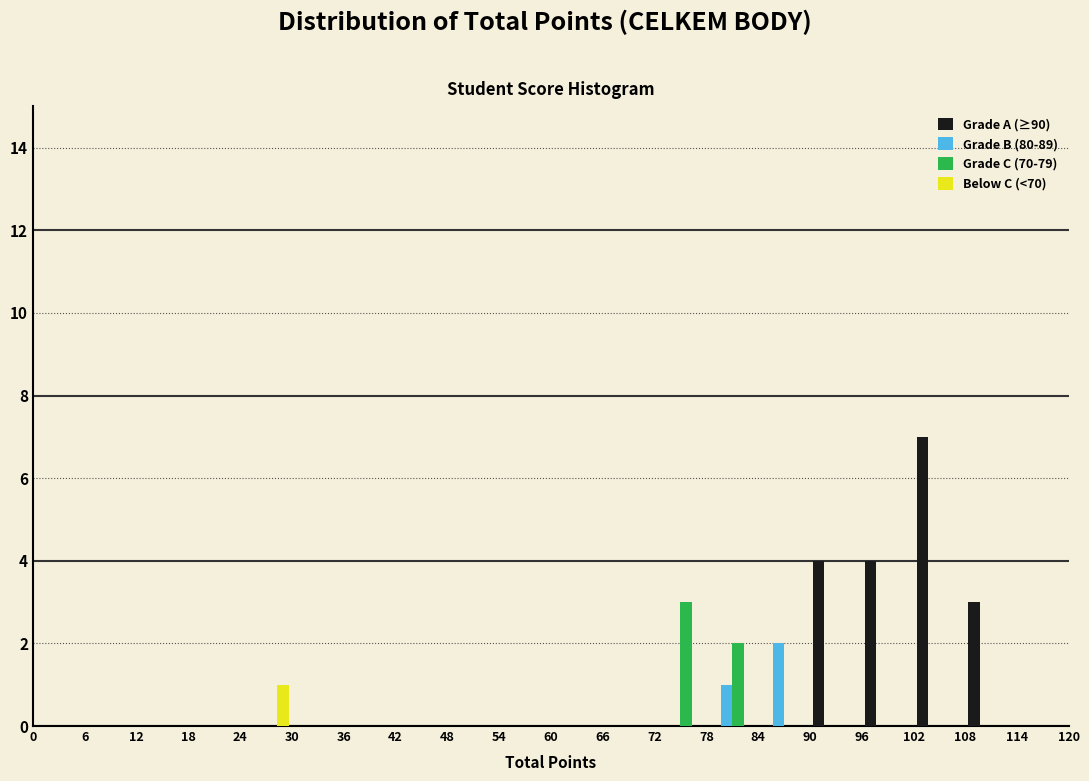

Reading left to right, transcribe this chart: for each range on the x-axis, give the height of each series' bar. The values are not printed on the chart, so give them approximately, as read against the axis.

0 to 6: Grade A (≥90)=0	Grade B (80-89)=0	Grade C (70-79)=0	Below C (<70)=0
6 to 12: Grade A (≥90)=0	Grade B (80-89)=0	Grade C (70-79)=0	Below C (<70)=0
12 to 18: Grade A (≥90)=0	Grade B (80-89)=0	Grade C (70-79)=0	Below C (<70)=0
18 to 24: Grade A (≥90)=0	Grade B (80-89)=0	Grade C (70-79)=0	Below C (<70)=0
24 to 30: Grade A (≥90)=0	Grade B (80-89)=0	Grade C (70-79)=0	Below C (<70)=1
30 to 36: Grade A (≥90)=0	Grade B (80-89)=0	Grade C (70-79)=0	Below C (<70)=0
36 to 42: Grade A (≥90)=0	Grade B (80-89)=0	Grade C (70-79)=0	Below C (<70)=0
42 to 48: Grade A (≥90)=0	Grade B (80-89)=0	Grade C (70-79)=0	Below C (<70)=0
48 to 54: Grade A (≥90)=0	Grade B (80-89)=0	Grade C (70-79)=0	Below C (<70)=0
54 to 60: Grade A (≥90)=0	Grade B (80-89)=0	Grade C (70-79)=0	Below C (<70)=0
60 to 66: Grade A (≥90)=0	Grade B (80-89)=0	Grade C (70-79)=0	Below C (<70)=0
66 to 72: Grade A (≥90)=0	Grade B (80-89)=0	Grade C (70-79)=0	Below C (<70)=0
72 to 78: Grade A (≥90)=0	Grade B (80-89)=0	Grade C (70-79)=3	Below C (<70)=0
78 to 84: Grade A (≥90)=0	Grade B (80-89)=1	Grade C (70-79)=2	Below C (<70)=0
84 to 90: Grade A (≥90)=0	Grade B (80-89)=2	Grade C (70-79)=0	Below C (<70)=0
90 to 96: Grade A (≥90)=4	Grade B (80-89)=0	Grade C (70-79)=0	Below C (<70)=0
96 to 102: Grade A (≥90)=4	Grade B (80-89)=0	Grade C (70-79)=0	Below C (<70)=0
102 to 108: Grade A (≥90)=7	Grade B (80-89)=0	Grade C (70-79)=0	Below C (<70)=0
108 to 114: Grade A (≥90)=3	Grade B (80-89)=0	Grade C (70-79)=0	Below C (<70)=0
114 to 120: Grade A (≥90)=0	Grade B (80-89)=0	Grade C (70-79)=0	Below C (<70)=0